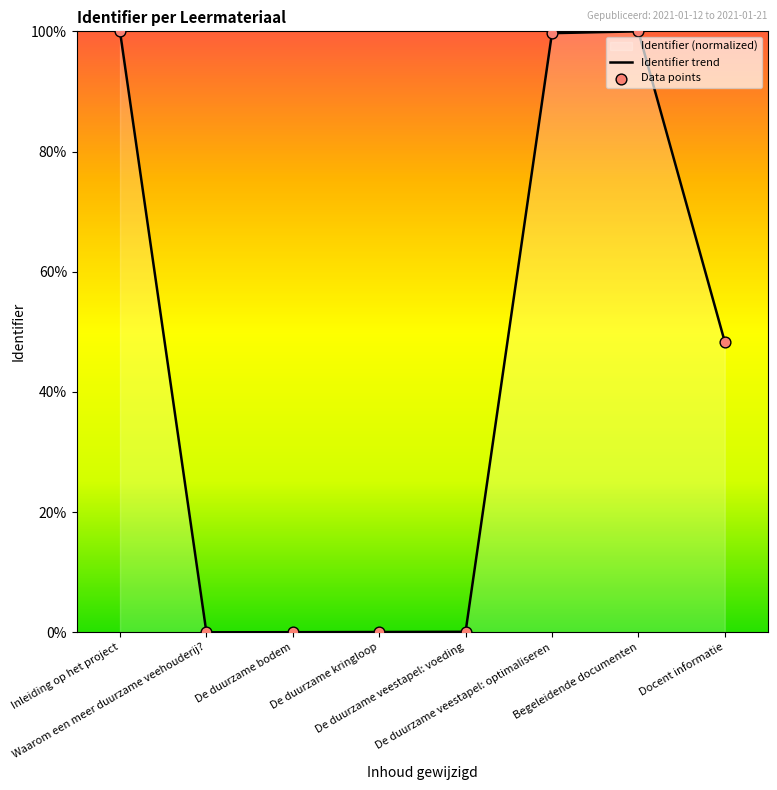

Which series contains the lowest Y value?

Identifier trend